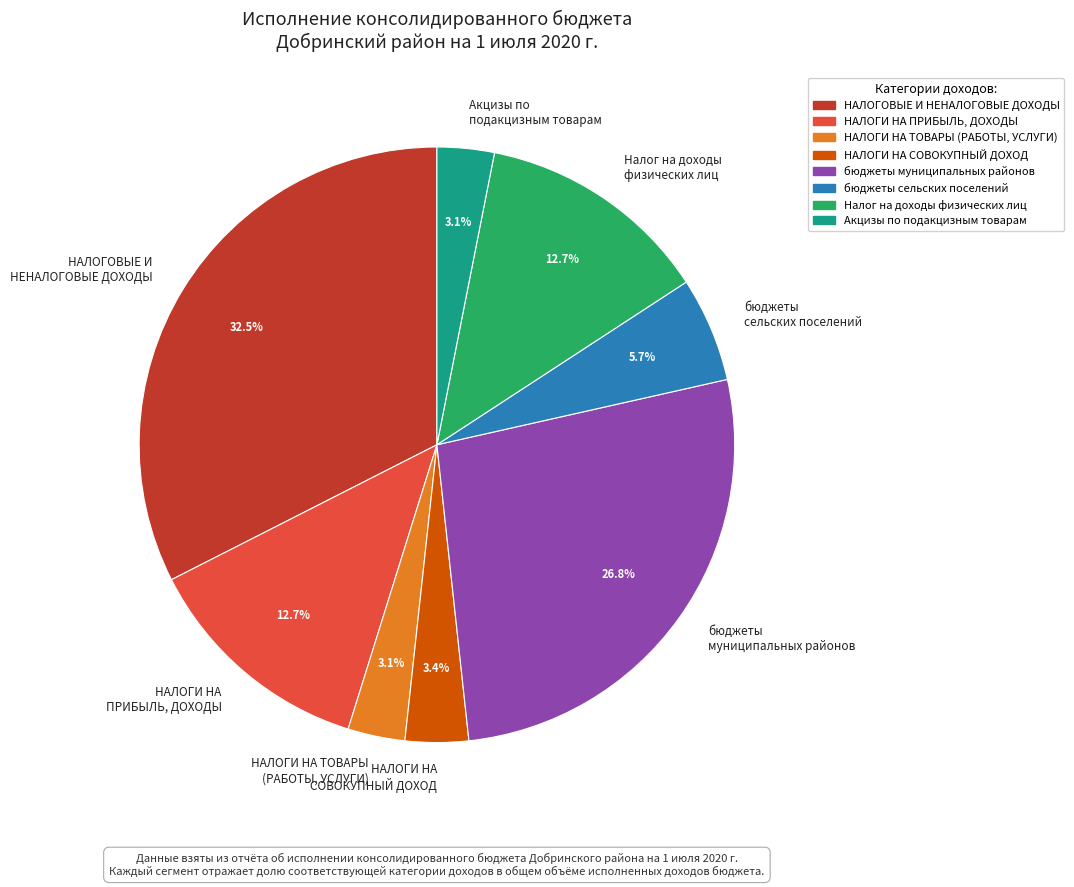

Which category has the biggest portion of the pie?

НАЛОГОВЫЕ И НЕНАЛОГОВЫЕ ДОХОДЫ